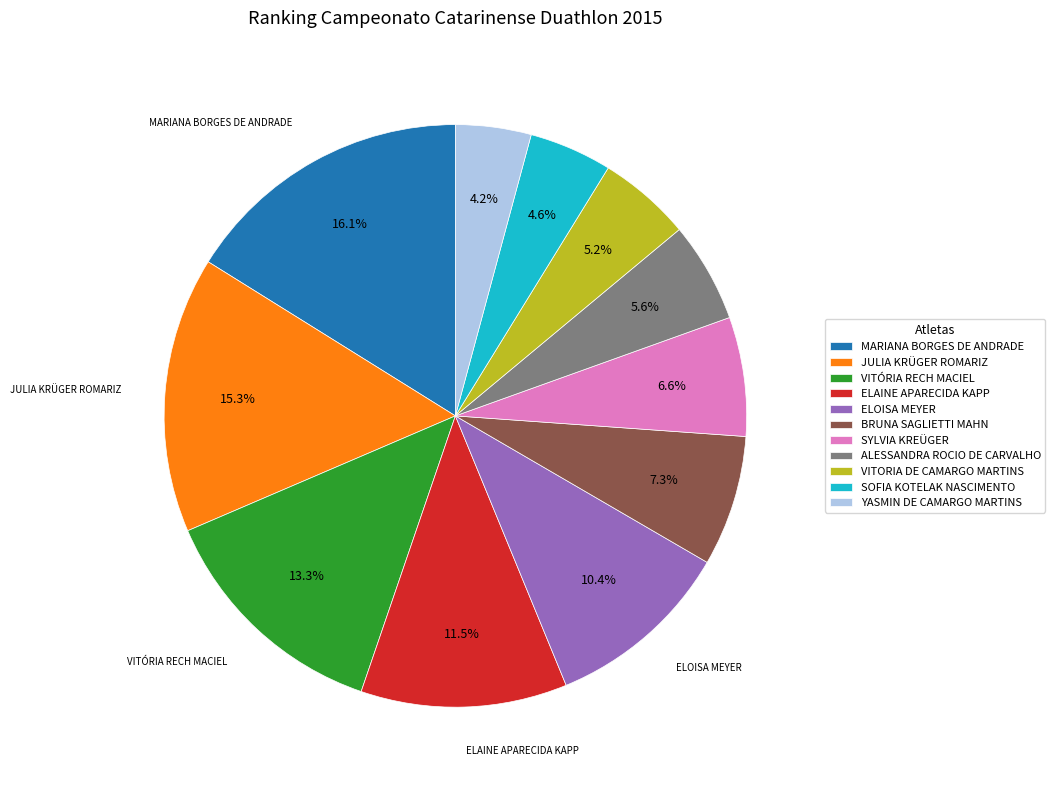

Between SOFIA KOTELAK NASCIMENTO and ELAINE APARECIDA KAPP, which is larger?

ELAINE APARECIDA KAPP